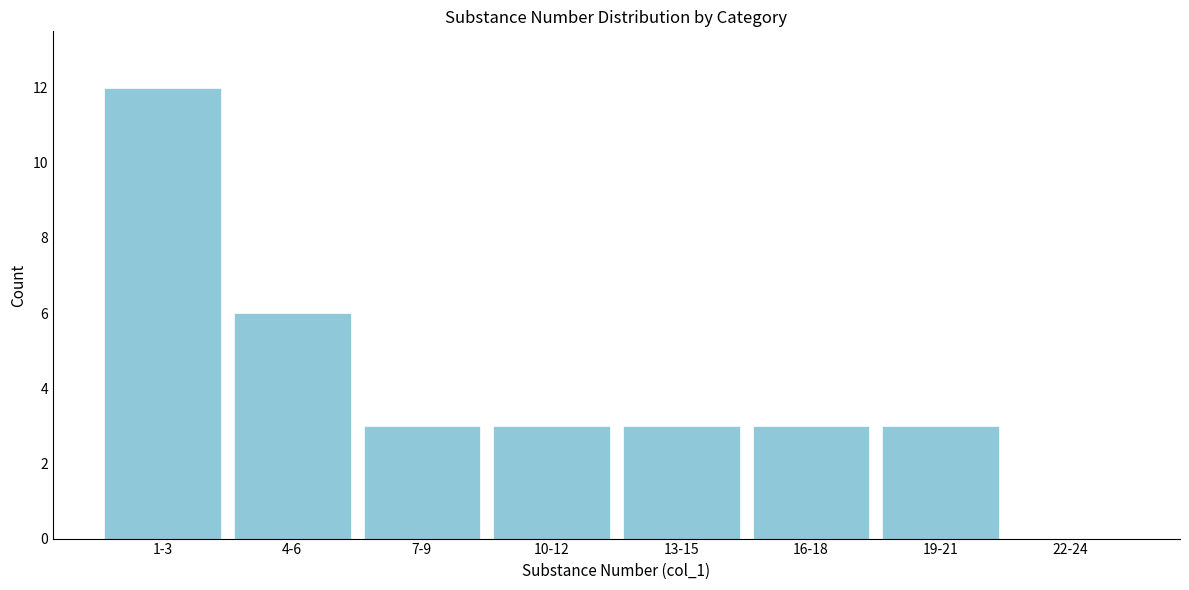

Reading left to right, what are all the values shown in this chart?

1-3=12	4-6=6	7-9=3	10-12=3	13-15=3	16-18=3	19-21=3	22-24=0